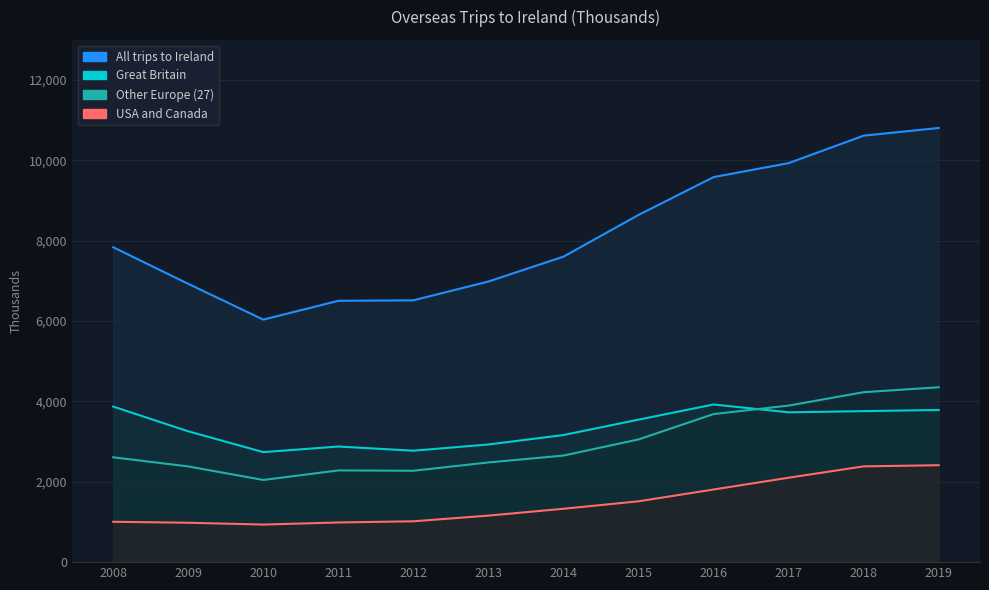

What is the minimum value shown in the chart?

935.6